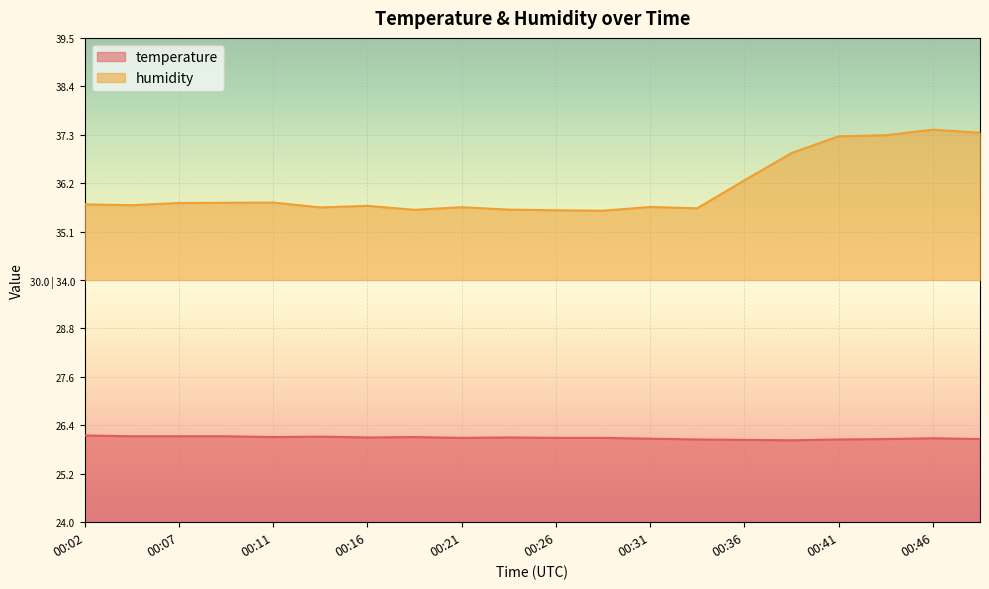

Which series has the largest range (max minus min)?

humidity